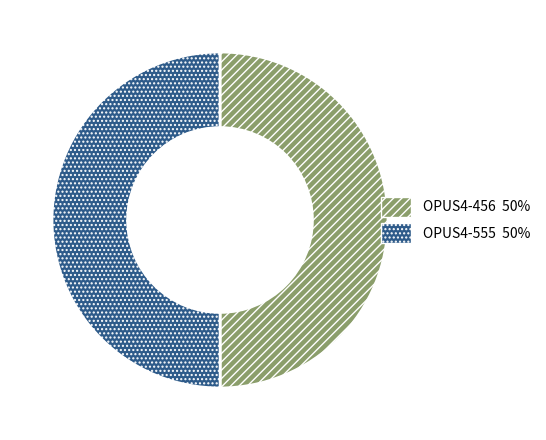

True or false: OPUS4-555 accounts for 50% of the total.

True